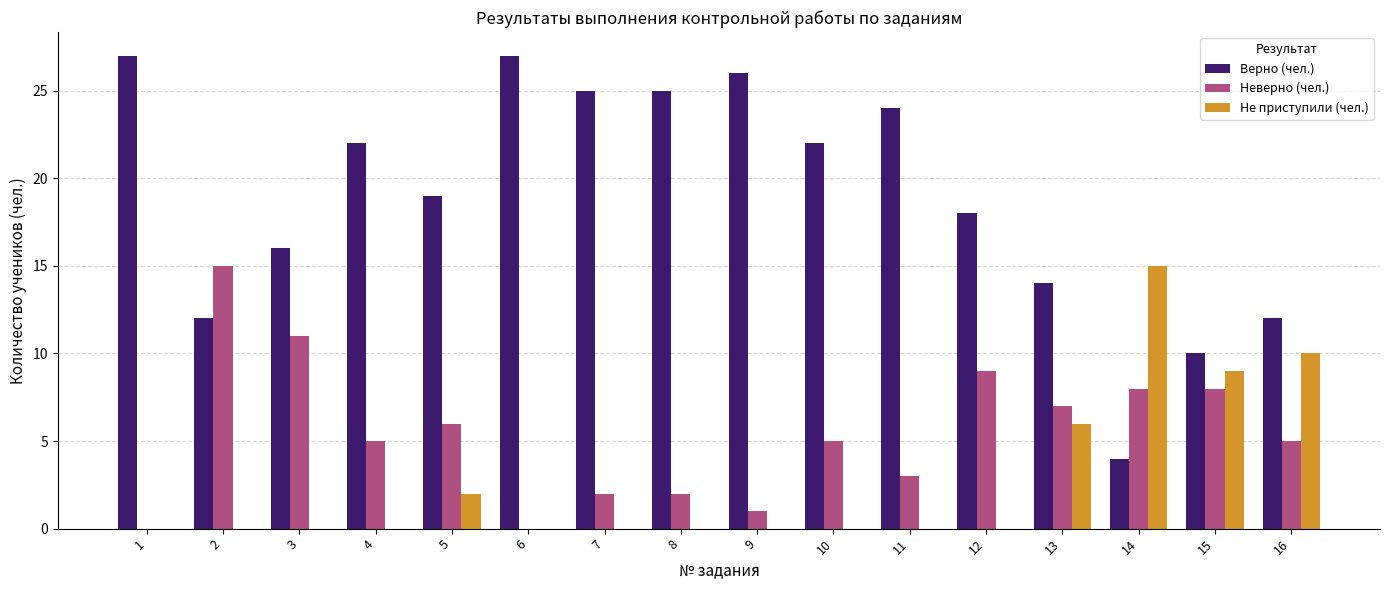

Is it true that Неверно (чел.) equals 5 at 16?

True